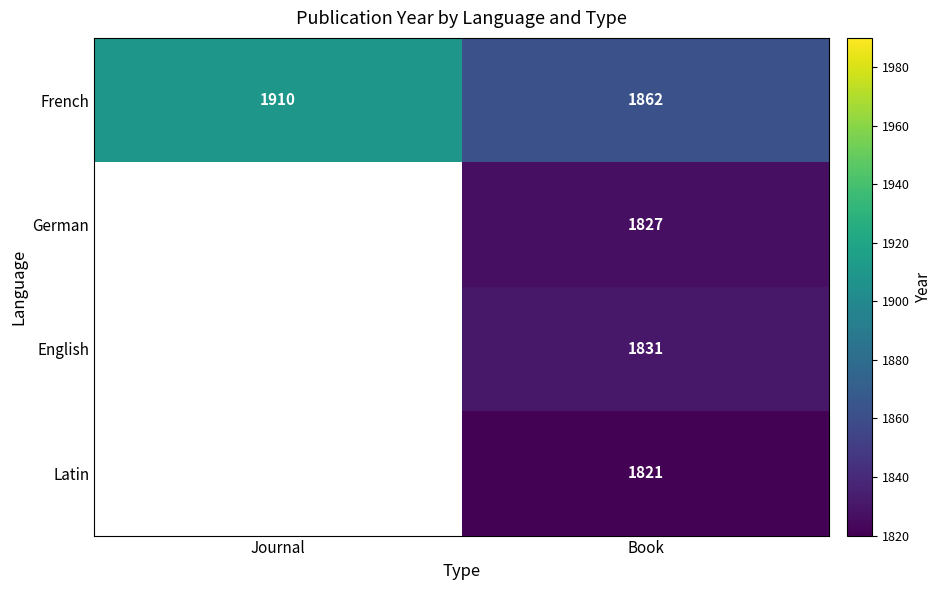

How many values in the French series are below 1910?

1